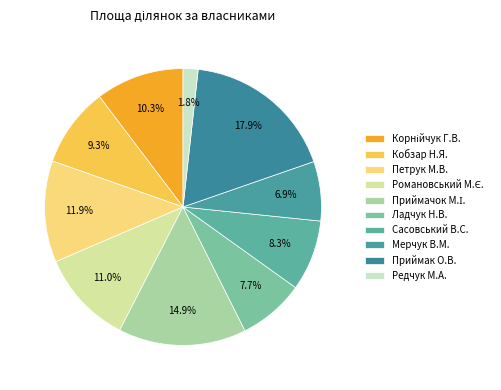

To the nearest percent, what is the average slice percentage?

10%